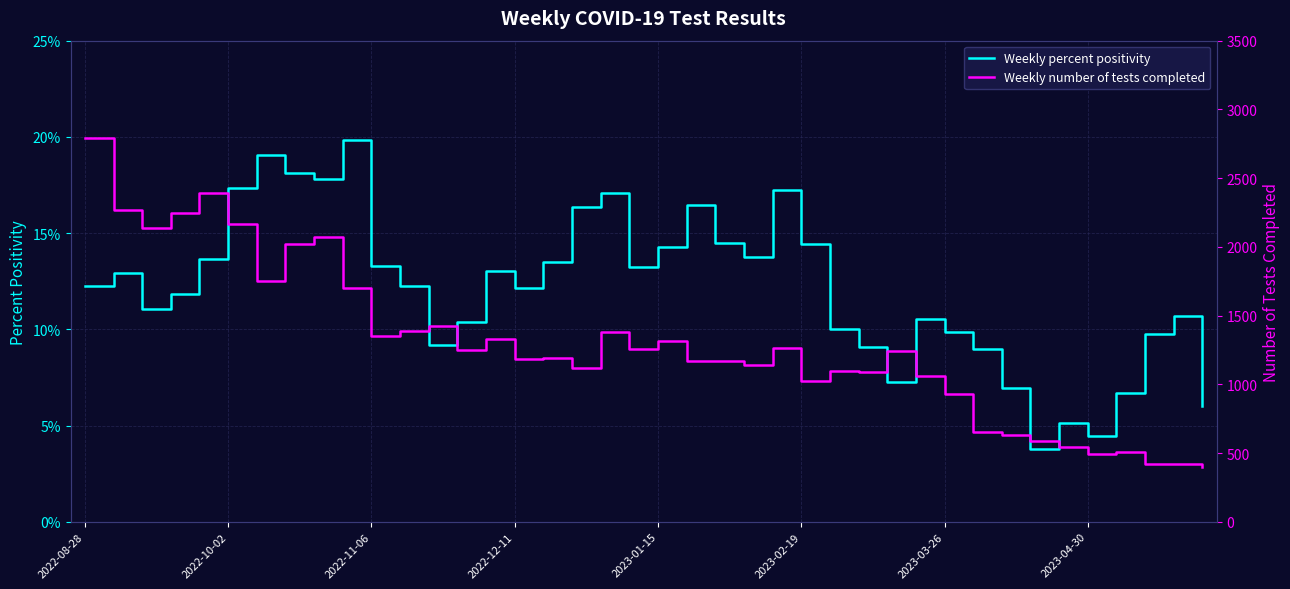

What is the maximum value for Weekly percent positivity?

19.9